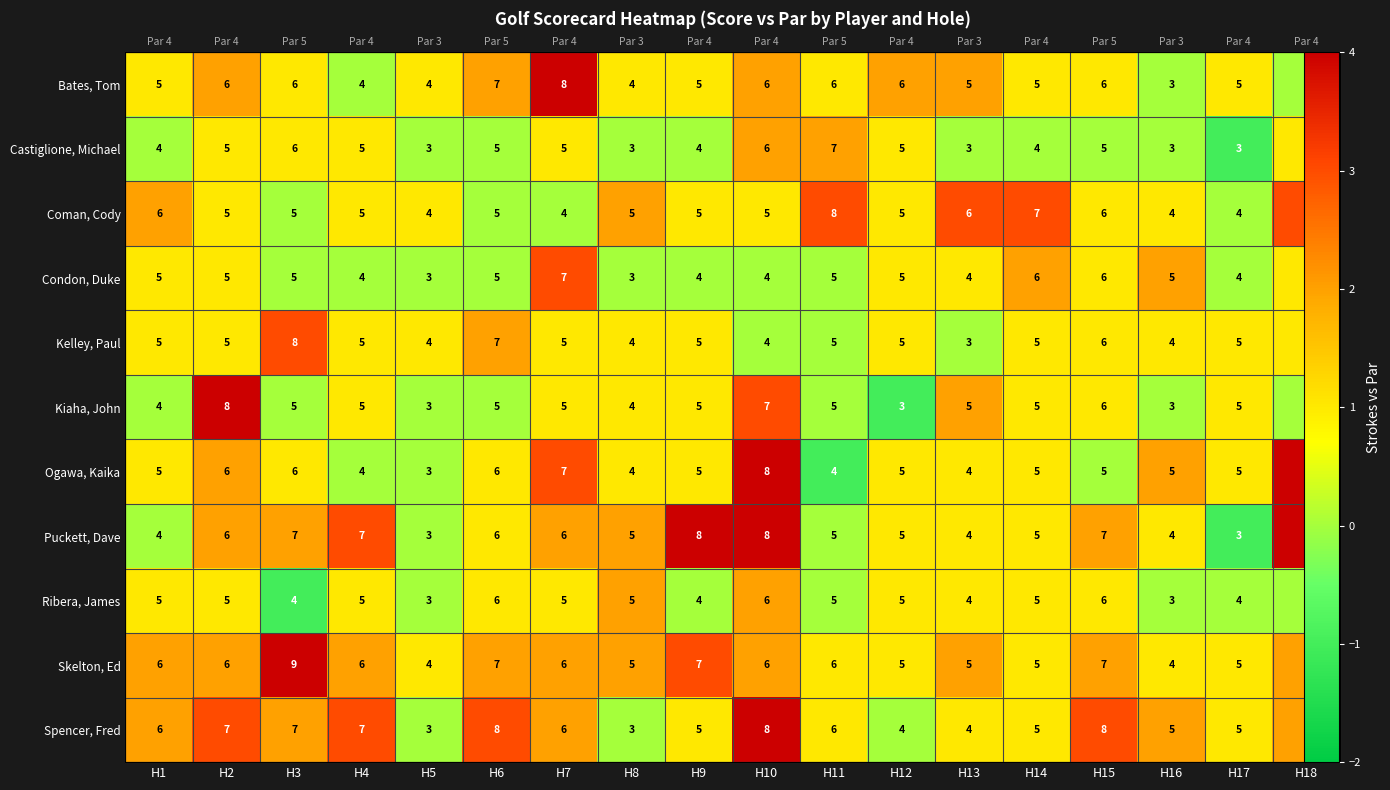

What is the smallest value displayed?

-1